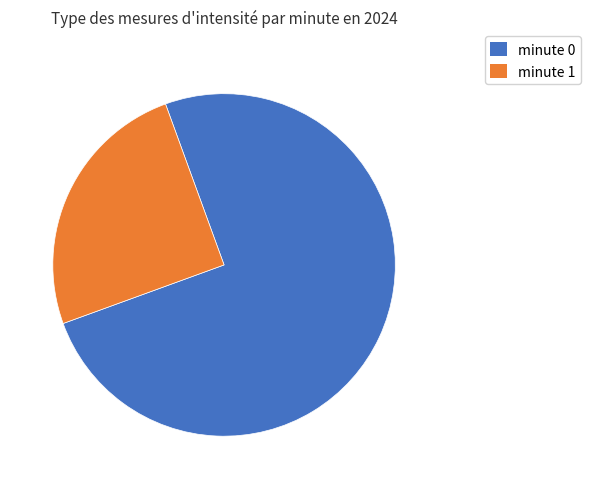

Combined, do minute 0 and minute 1 account for over 50%?

Yes